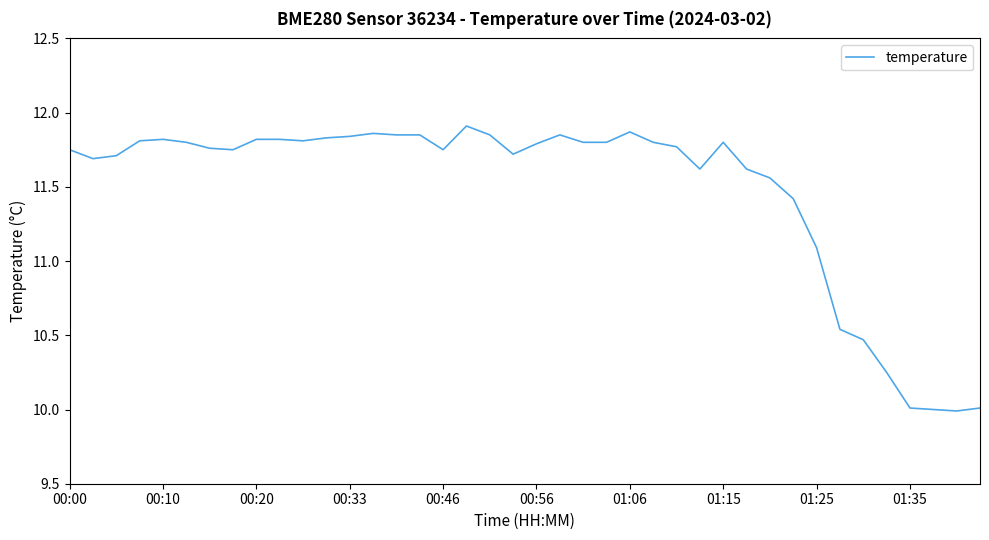

What is the smallest value displayed?

10.0